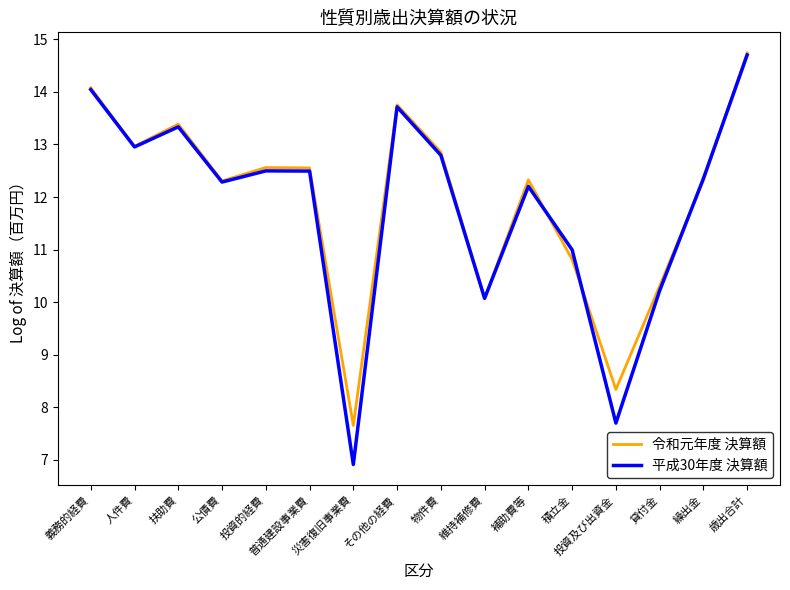

Reading left to right, transcribe all the data shown in this chart.

令和元年度 決算額: 義務的経費=14.1	人件費=13.0	扶助費=13.4	公債費=12.3	投資的経費=12.6	普通建設事業費=12.6	災害復旧事業費=7.7	その他の経費=13.8	物件費=12.9	維持補修費=10.1	補助費等=12.3	積立金=10.8	投資及び出資金=8.3	貸付金=10.3	繰出金=12.3	歳出合計=14.7
平成30年度 決算額: 義務的経費=14.0	人件費=13.0	扶助費=13.3	公債費=12.3	投資的経費=12.5	普通建設事業費=12.5	災害復旧事業費=6.9	その他の経費=13.7	物件費=12.8	維持補修費=10.1	補助費等=12.2	積立金=11.0	投資及び出資金=7.7	貸付金=10.2	繰出金=12.4	歳出合計=14.7